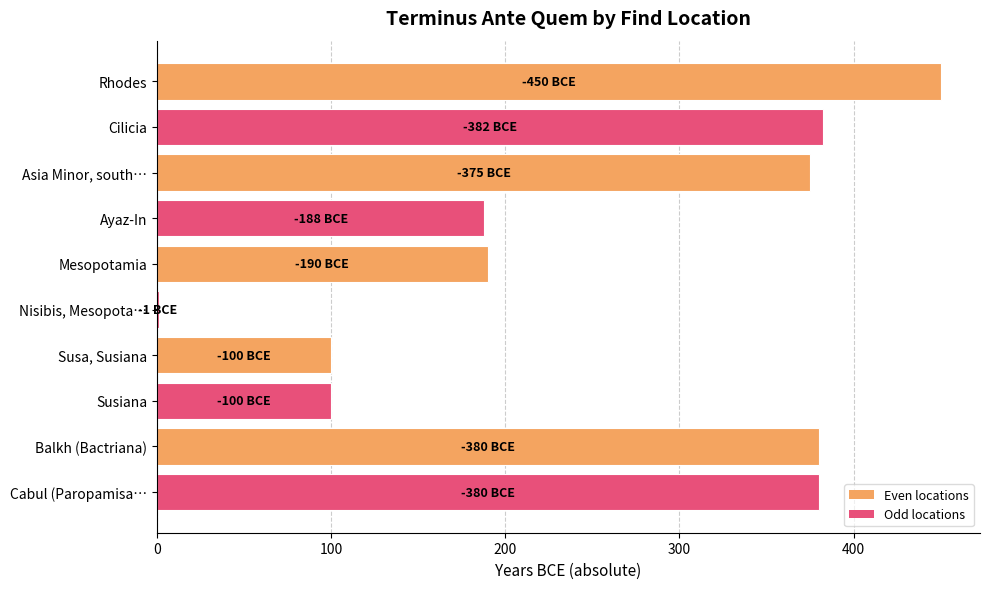

What is the change in value from Susa, Susiana to Balkh (Bactriana)?

+280.0